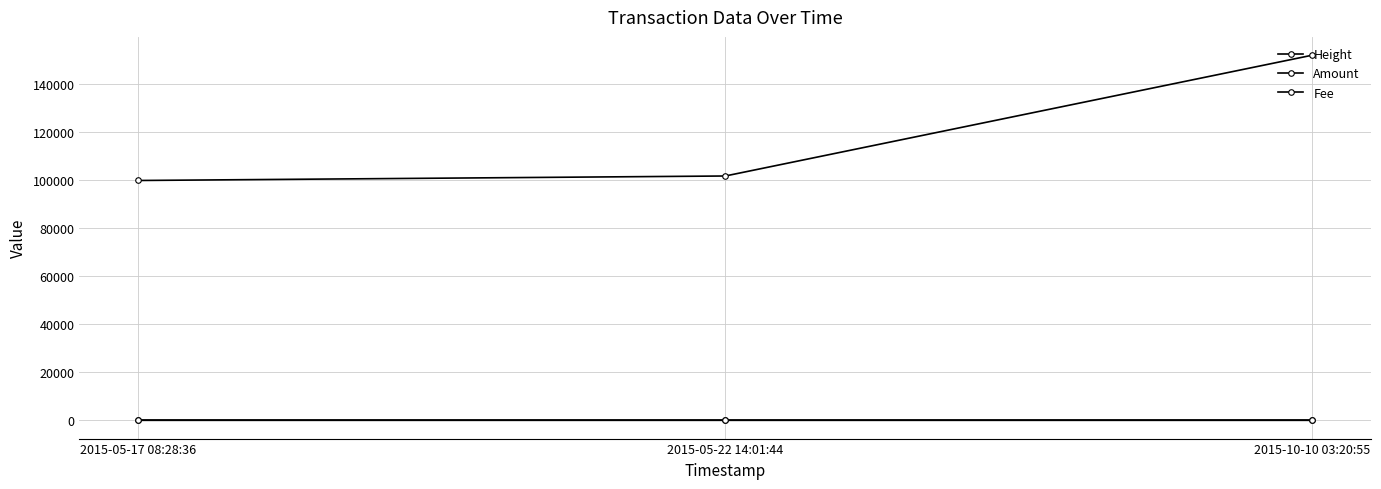

Reading left to right, transcribe all the data shown in this chart.

Height: 2015-05-17 08:28:36=99713	2015-05-22 14:01:44=101582	2015-10-10 03:20:55=151825
Amount: 2015-05-17 08:28:36=3	2015-05-22 14:01:44=0	2015-10-10 03:20:55=0
Fee: 2015-05-17 08:28:36=1	2015-05-22 14:01:44=1	2015-10-10 03:20:55=1